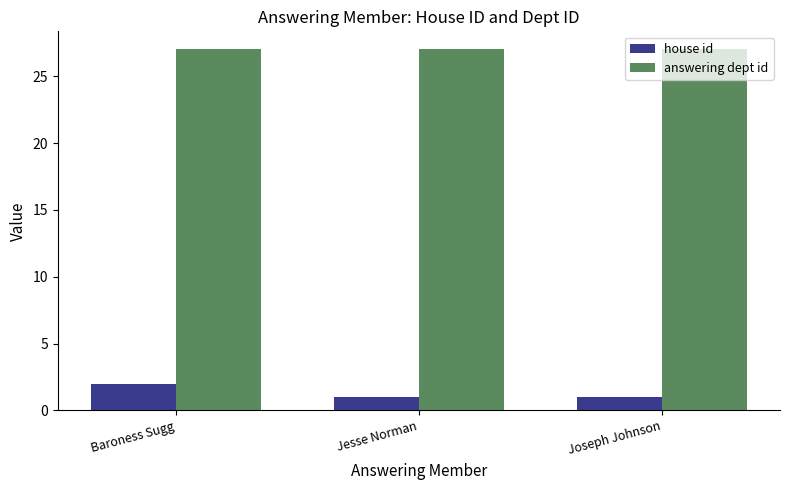

The value of answering dept id at Joseph Johnson is 36. True or false?

False